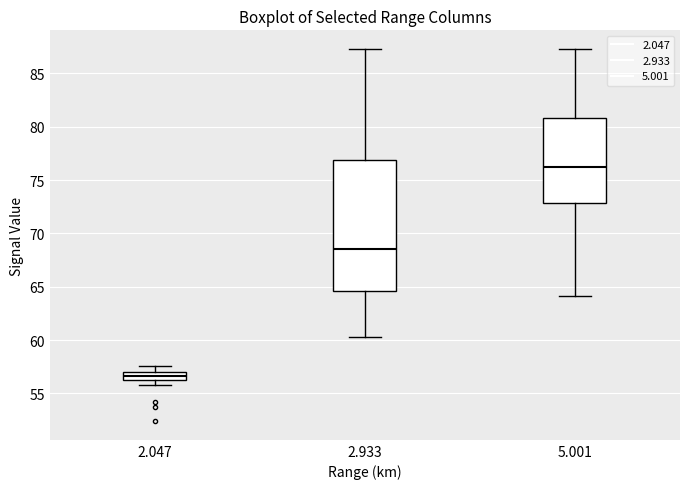

Which box's median line is the lowest?

2.047